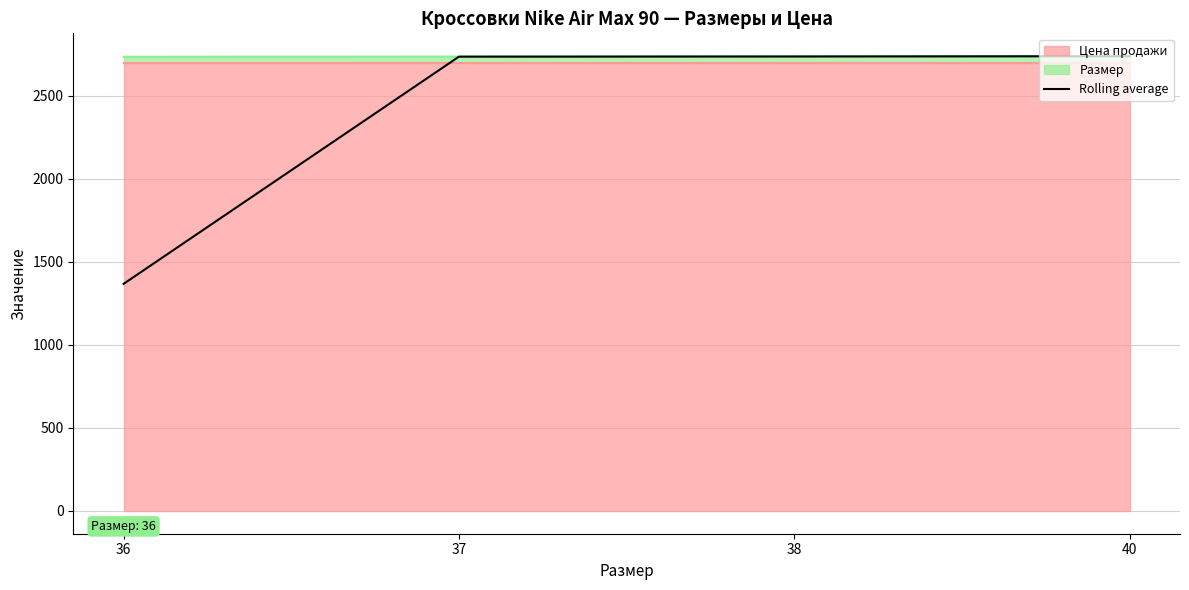

Rank the categories by value from lowest to highest.

36, 37, 38, 40